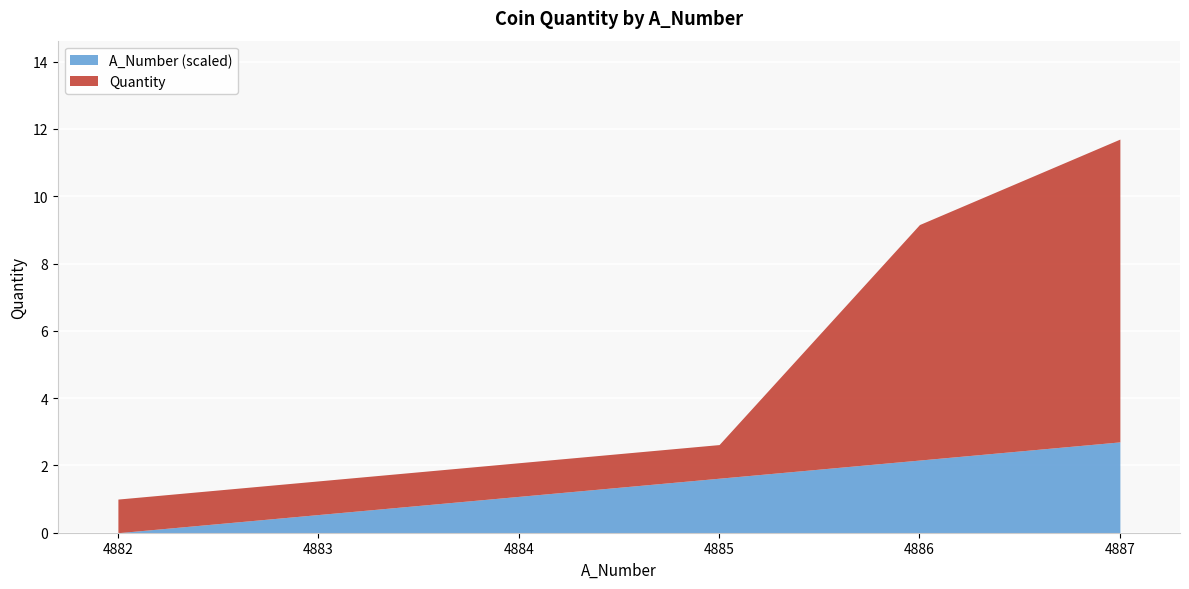

At which category is the sum across all series the highest?

4887